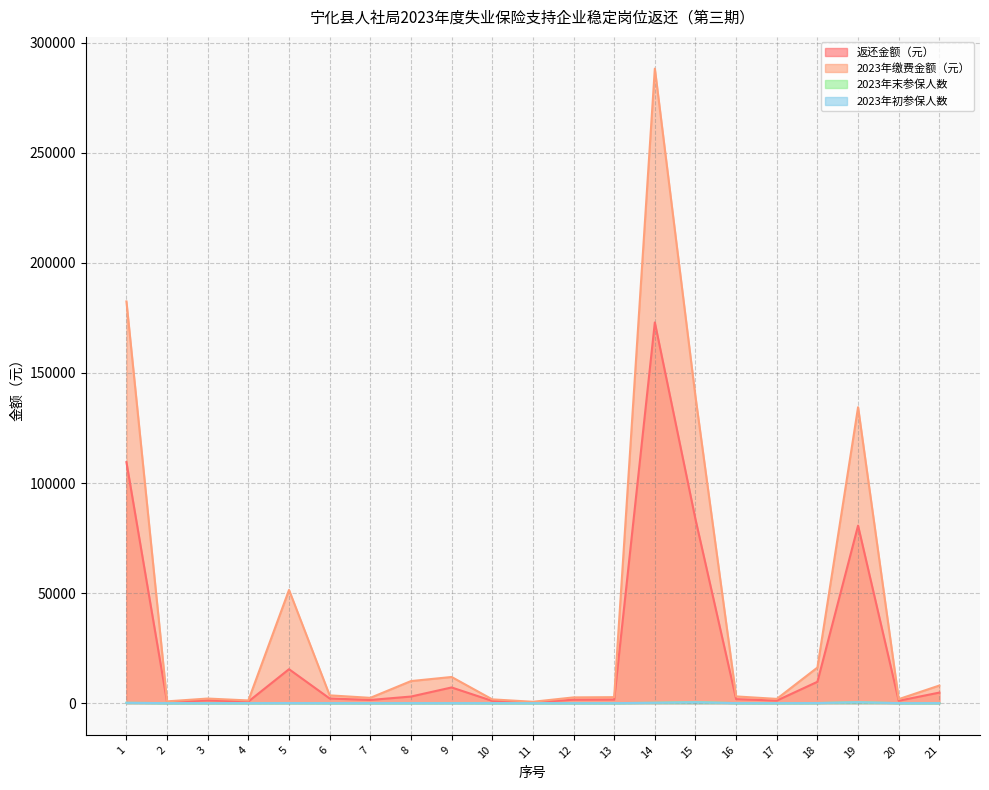

Reading left to right, list all the values displayed in this chart.

返还金额（元）: 109502.9	494.6	1261.7	741.9	15433.9	2132.5	1452.9	3010.3	7140.7	1038.4	381.4	1576.5	1638.3	172963.2	83524.2	1839.3	1166.6	9710.0	80664.9	1097.4	4810.0
2023年缴费金额（元）: 182504.9	824.3	2102.9	1236.5	51446.3	3554.2	2421.4	10034.4	11901.1	1730.7	635.6	2627.5	2730.6	288271.9	139207.0	3065.4	1944.4	16183.4	134441.4	1829.0	8016.7
2023年末参保人数: 168.0	9.0	8.0	5.0	46.0	12.0	11.0	12.0	47.0	6.0	2.0	9.0	11.0	182.0	511.0	10.0	8.0	50.0	441.0	7.0	17.0
2023年初参保人数: 167.0	2.0	6.0	5.0	47.0	14.0	5.0	14.0	19.0	6.0	2.0	3.0	8.0	176.0	435.0	8.0	7.0	48.0	436.0	5.0	17.0